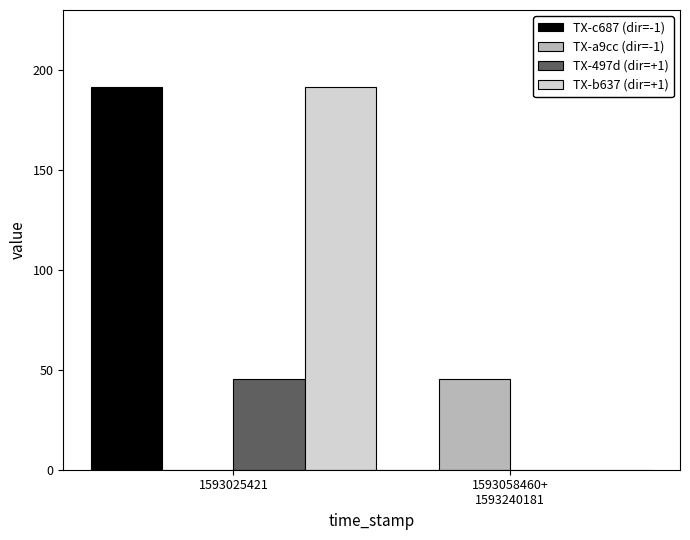

Which label corresponds to the largest value in the chart?

1593025421